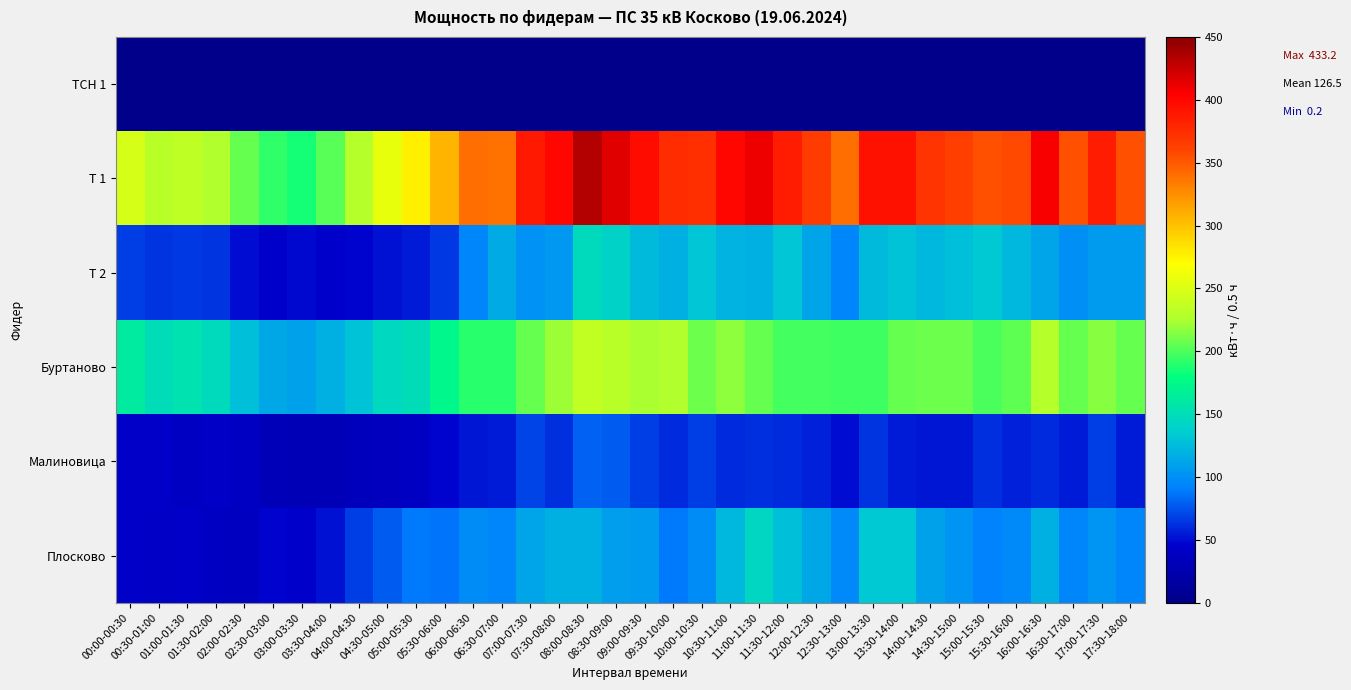

Rank the series at 14:30-15:00 from lowest to highest value.

ТСН 1, Малиновица, Плосково, Т 2, Буртаново, Т 1